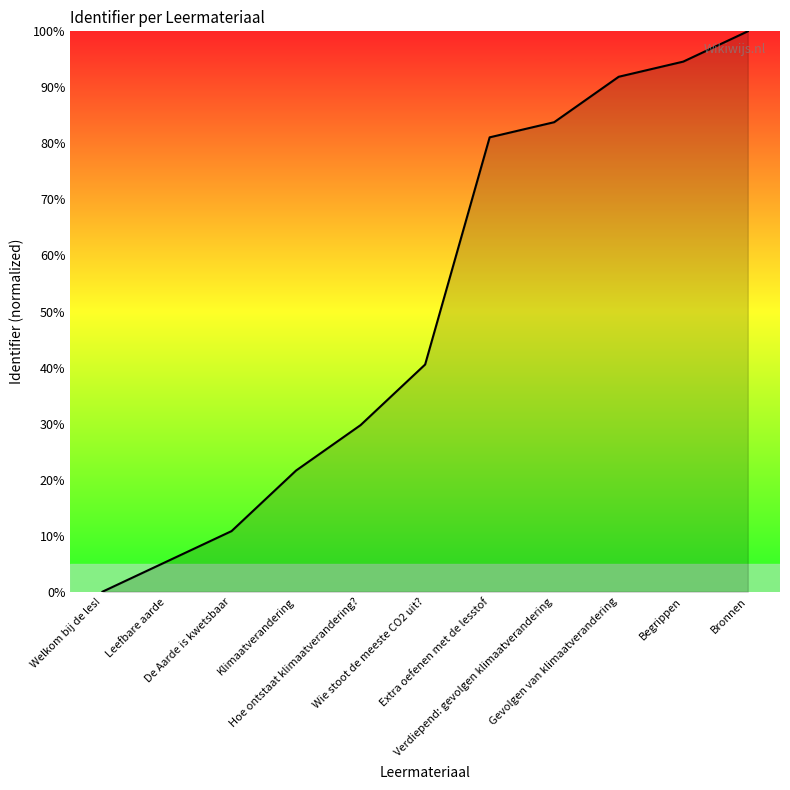

What position from the right is Hoe ontstaat klimaatverandering??

7